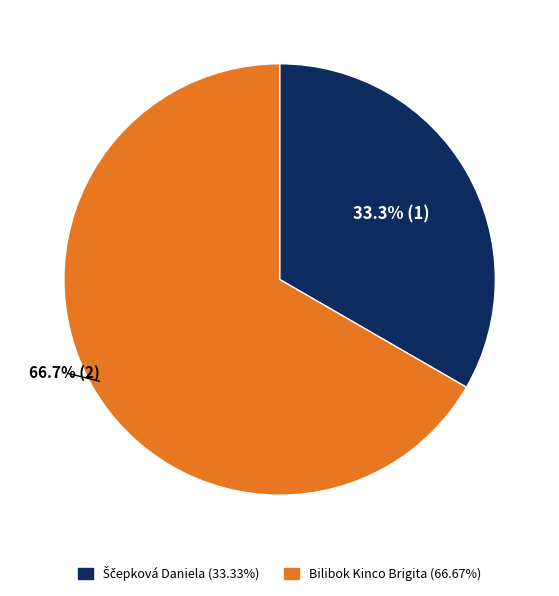

Does Bilibok Kinco Brigita account for over 50% of the chart?

Yes